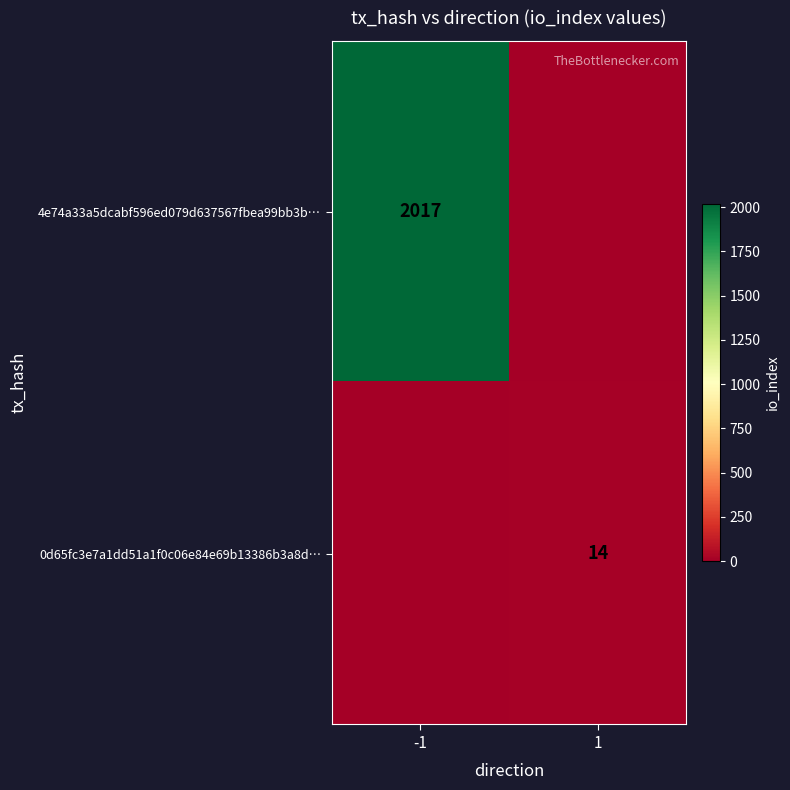

Is it true that 0d65fc3e7a1dd51a1f0c06e84e69b13386b3a8d… equals 14 at 1?

True